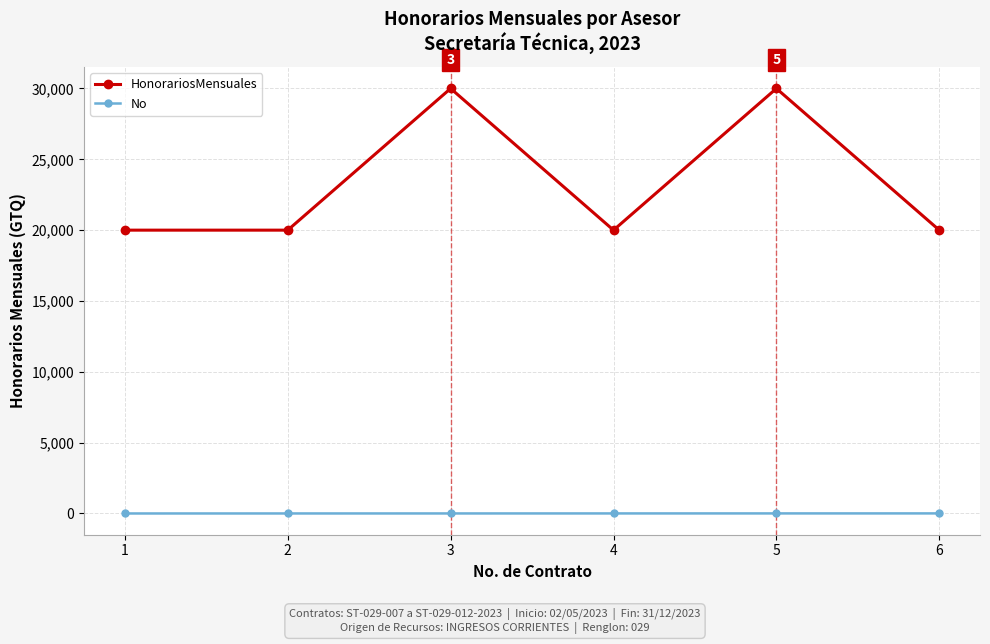

What is the sum of the HonorariosMensuales values at 4 and 6?

40000